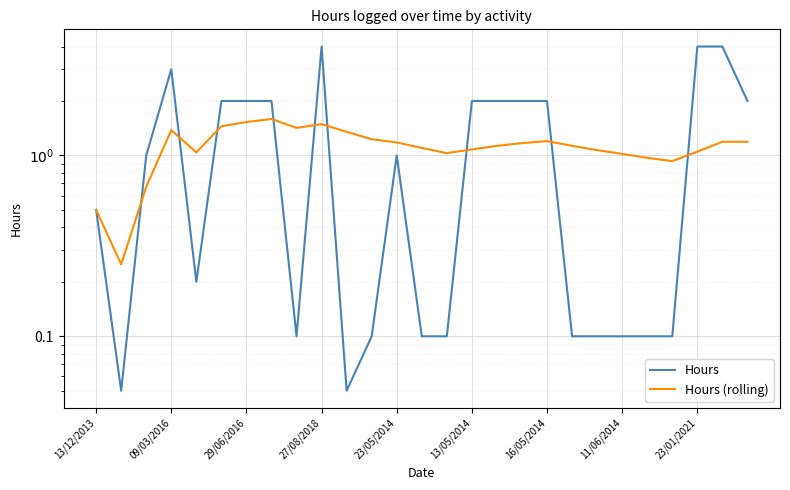

Which series has the widest spread of values?

Hours